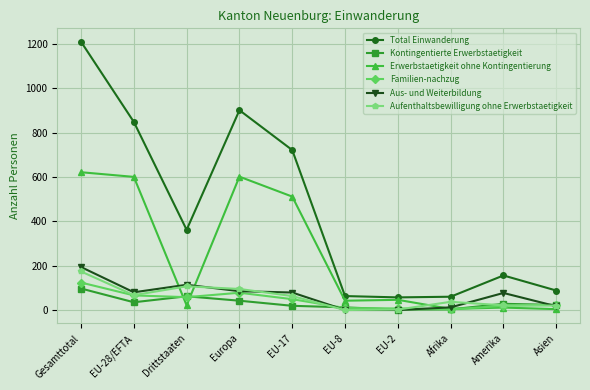

At which label does Kontingentierte Erwerbstaetigkeit reach its peak?

Gesamttotal